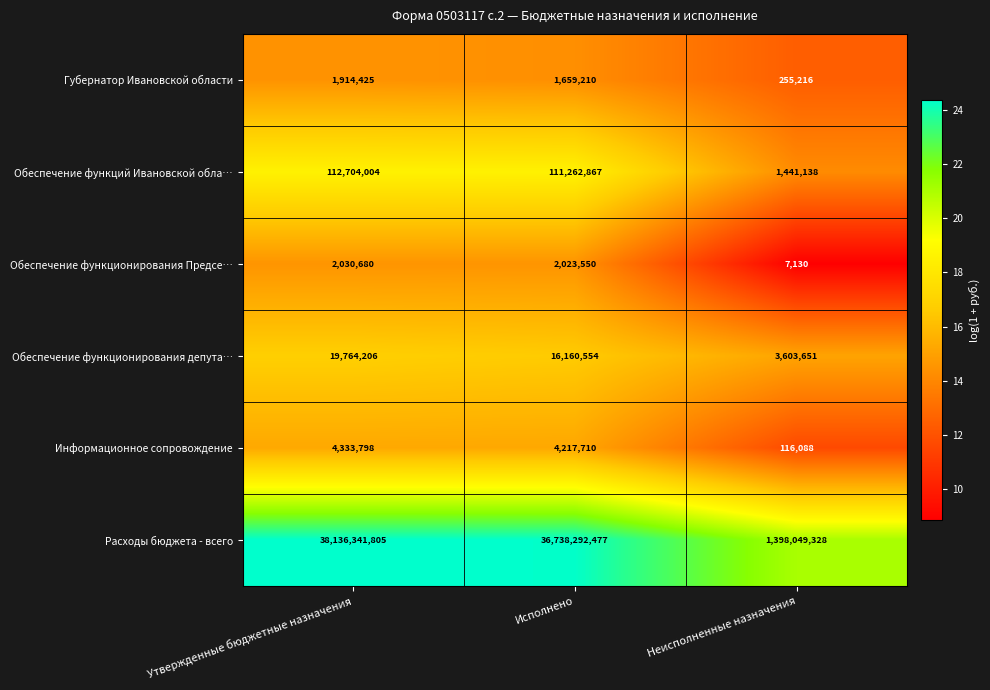

List the series in order of their peak value, lowest first.

Губернатор Ивановской области, Обеспечение функционирования Предсе…, Информационное сопровождение, Обеспечение функционирования депута…, Обеспечение функций Ивановской обла…, Расходы бюджета - всего